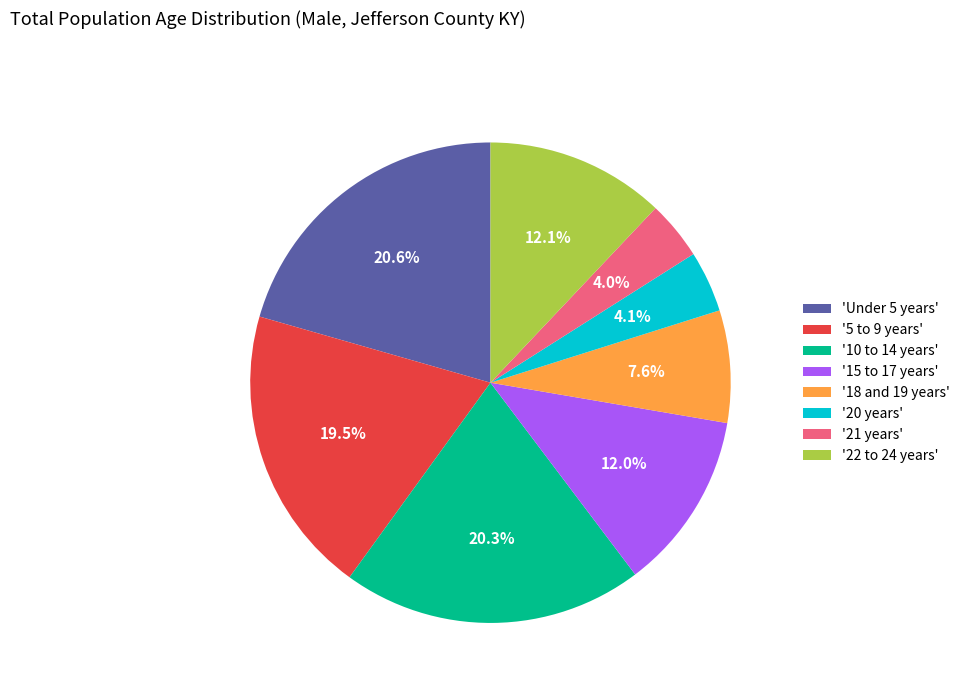

Between '5 to 9 years' and '20 years', which is larger?

'5 to 9 years'